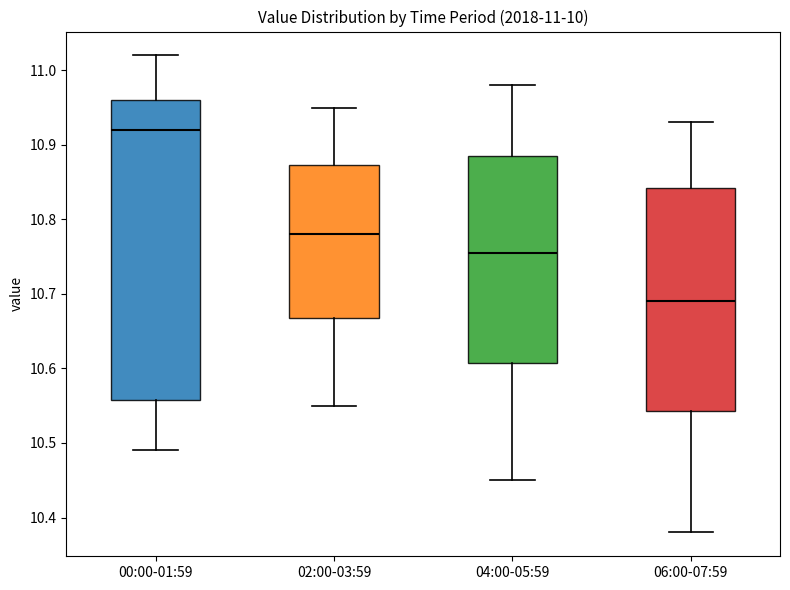

Which box's median line is the lowest?

06:00-07:59